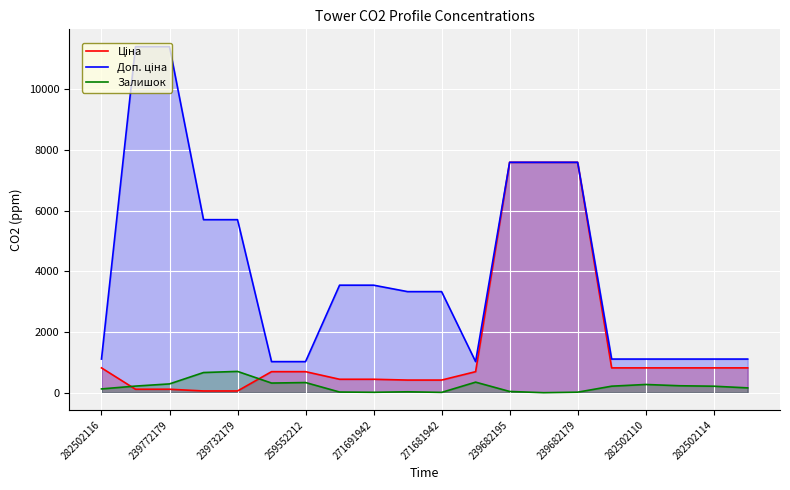

What is the greatest value displayed?

11410.0